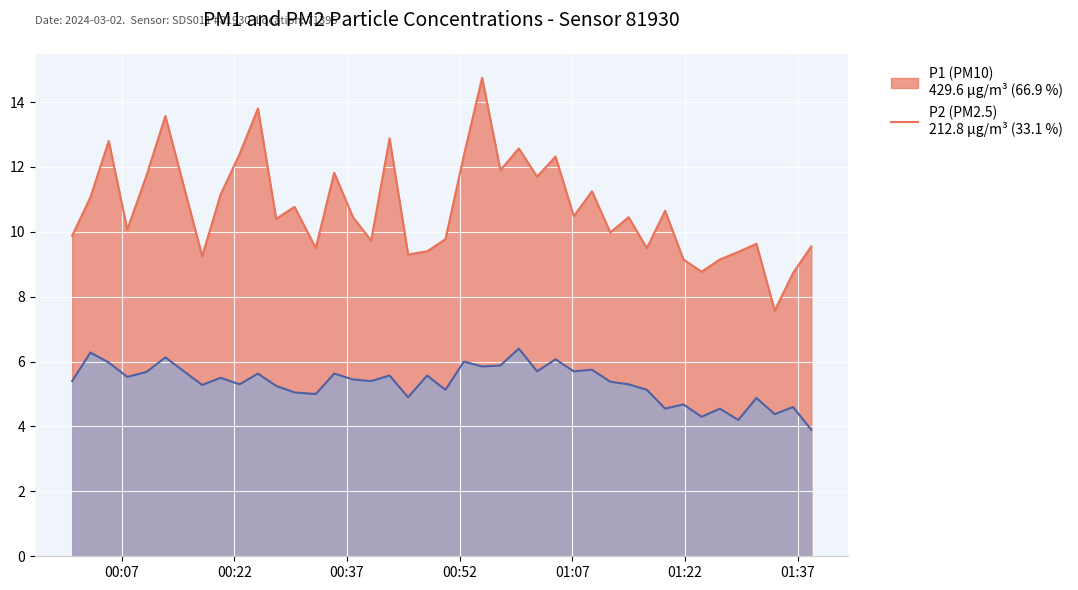

How many distinct data groups are displayed?

2